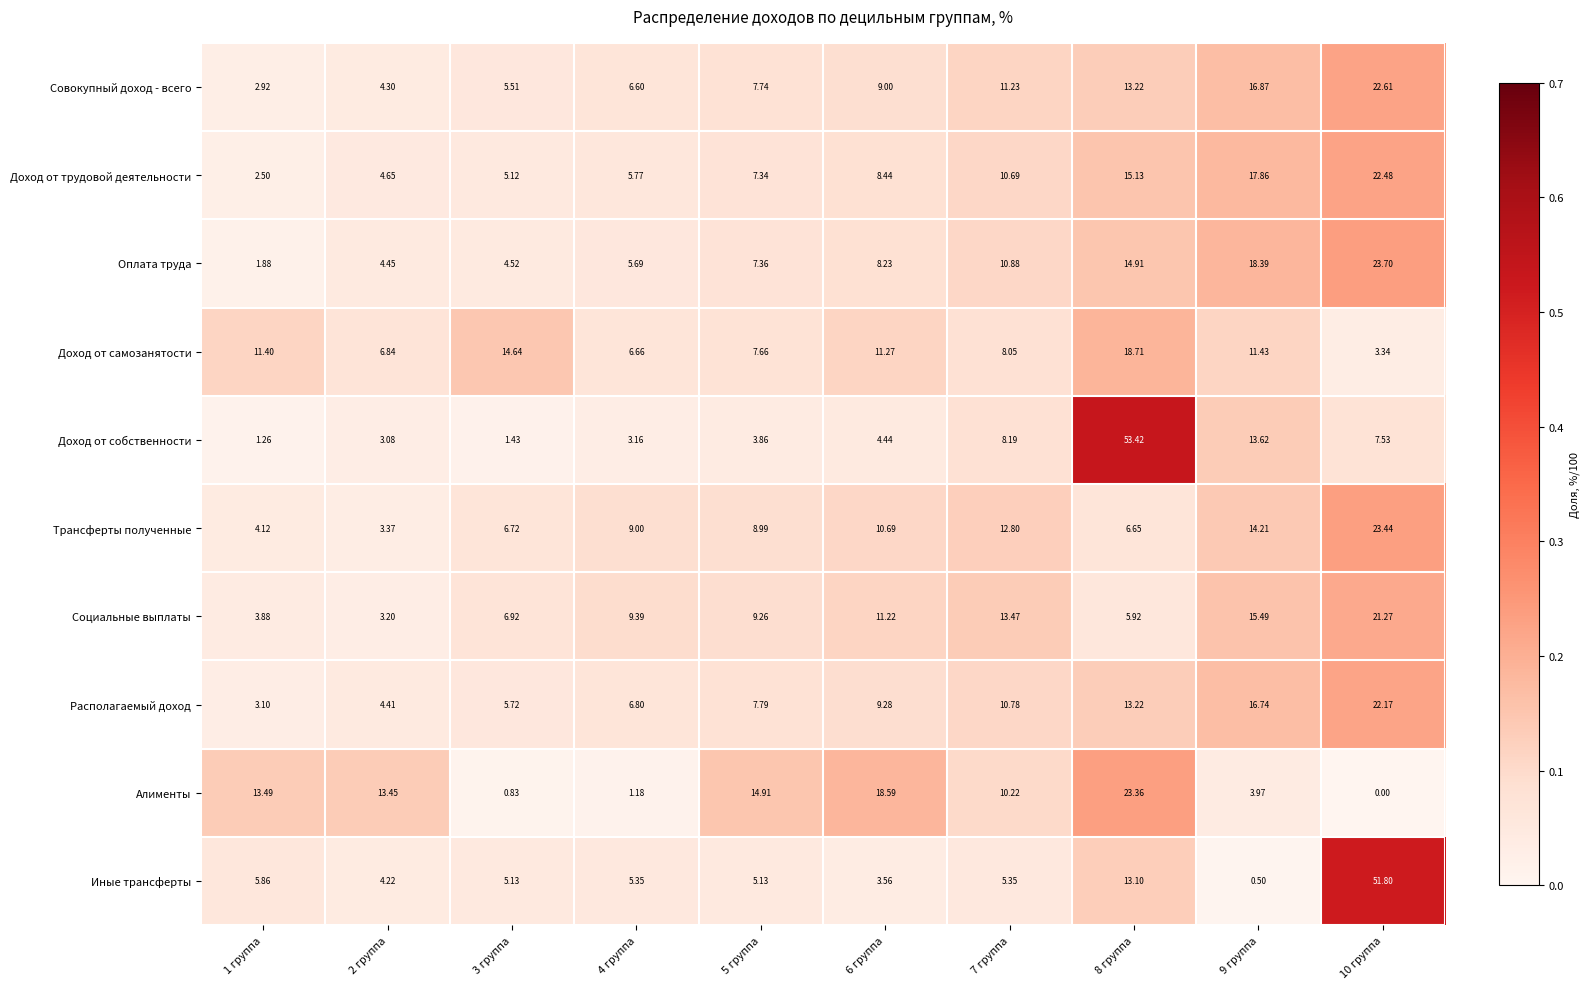

Rank the series by their maximum value, from lowest to highest.

Доход от самозанятости, Социальные выплаты, Располагаемый доход, Доход от трудовой деятельности, Совокупный доход - всего, Алименты, Трансферты полученные, Оплата труда, Иные трансферты, Доход от собственности